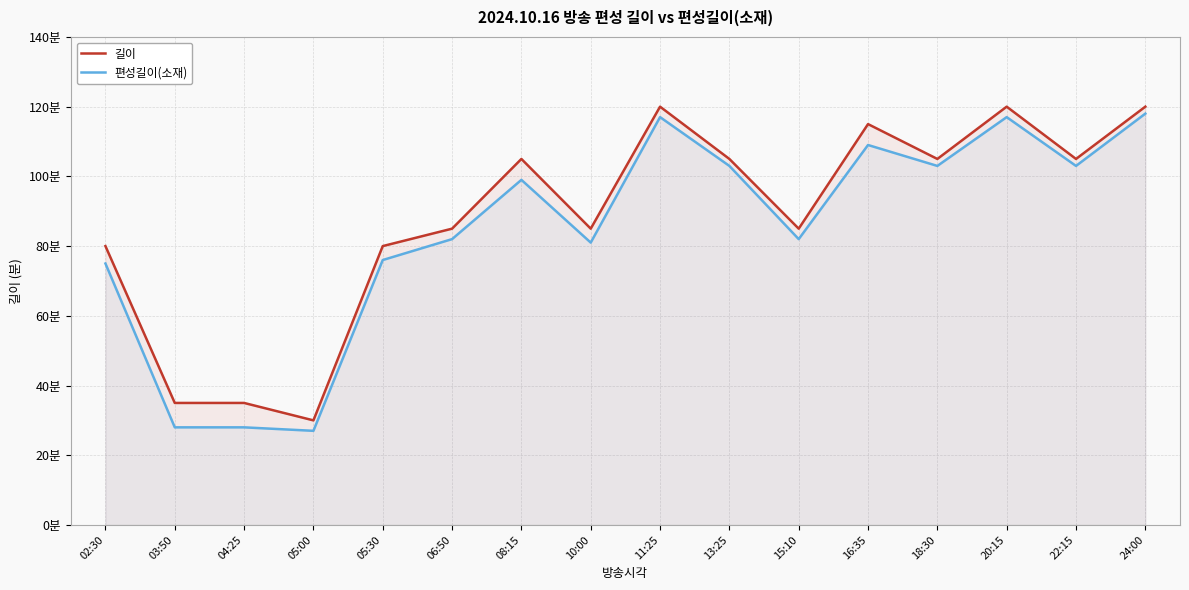

Reading left to right, extract all data points from this chart.

길이: 80	35	35	30	80	85	105	85	120	105	85	115	105	120	105	120
편성길이(소재): 75	28	28	27	76	82	99	81	117	103	82	109	103	117	103	118